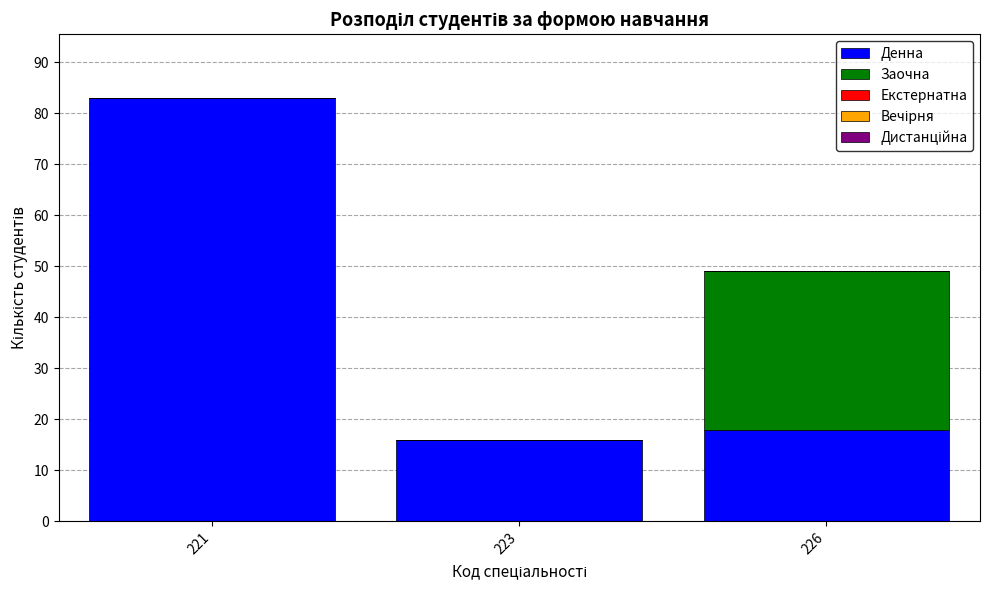

What is the maximum value for Денна?

83